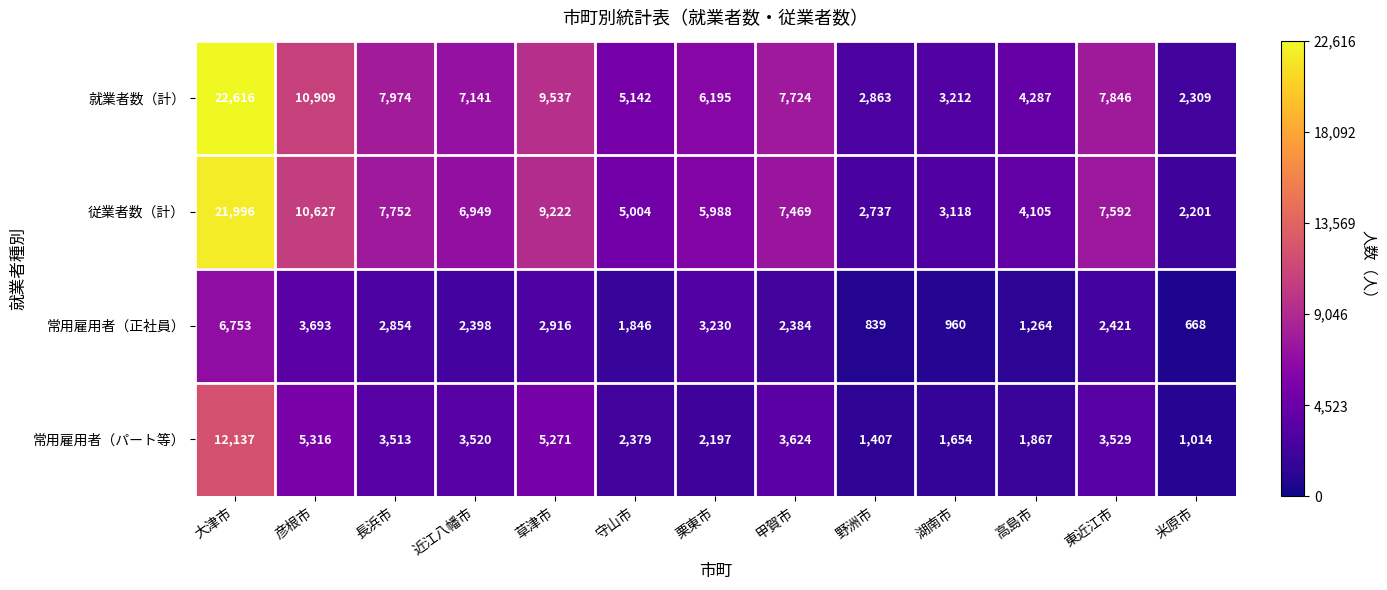

Is the value of 常用雇用者（正社員） at 大津市 greater than the value of 就業者数（計） at 草津市?

No